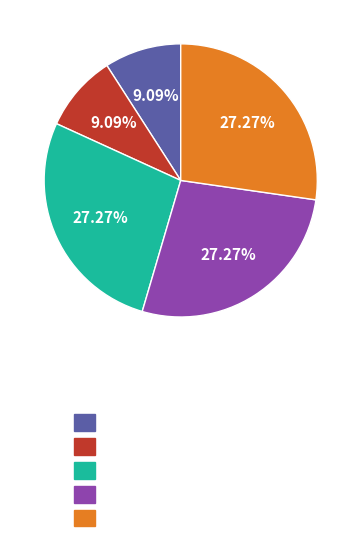

Does any single category account for the majority?

No